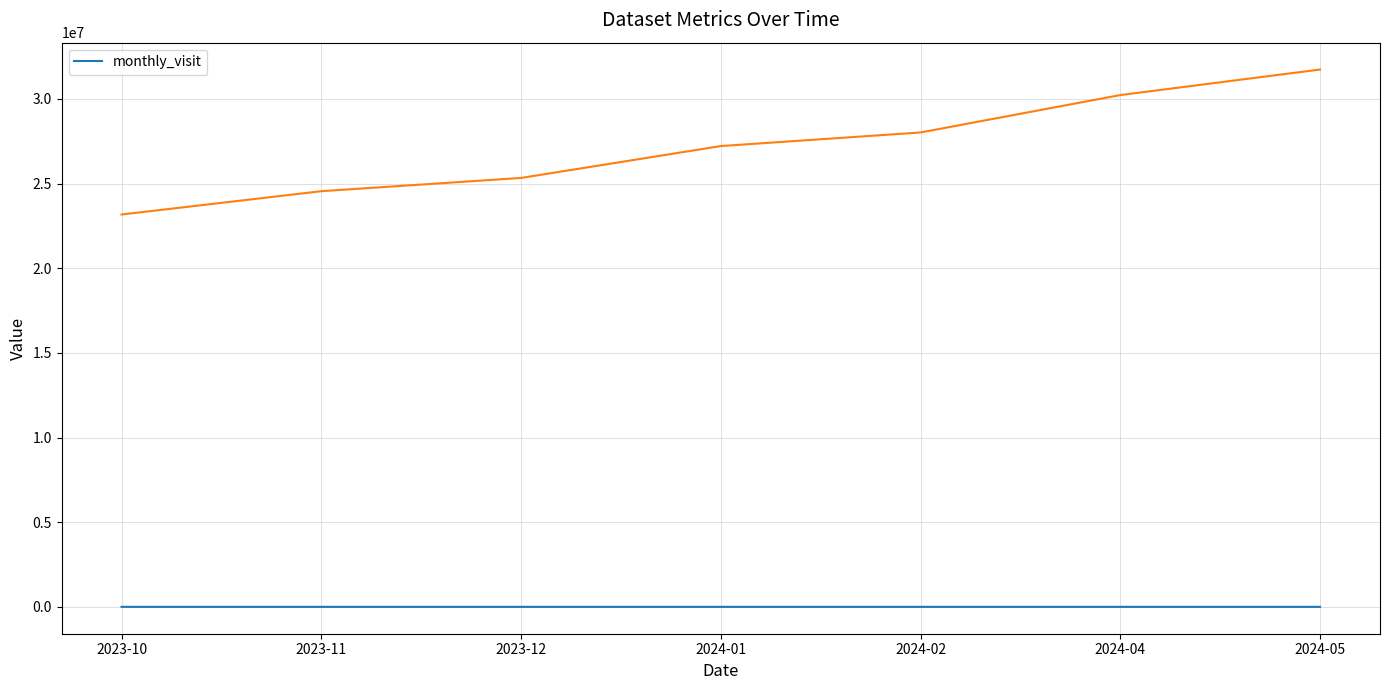

What is the difference between the second highest and second lowest values?

3